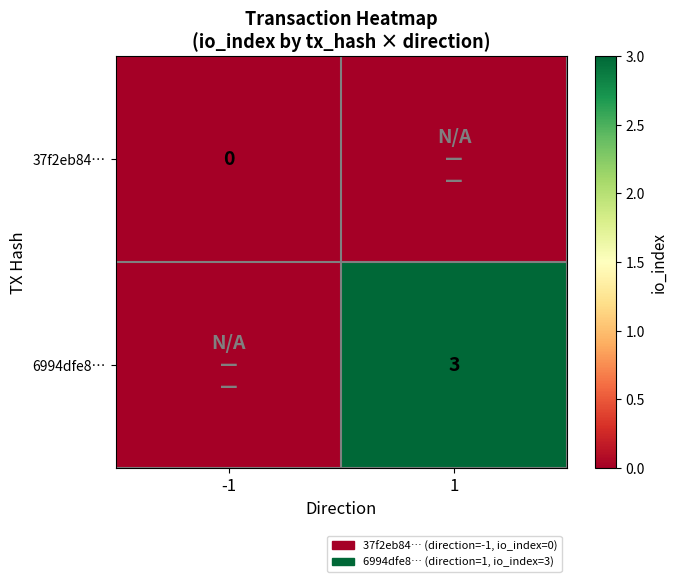

List the series in order of their peak value, lowest first.

37f2eb84…, 6994dfe8…